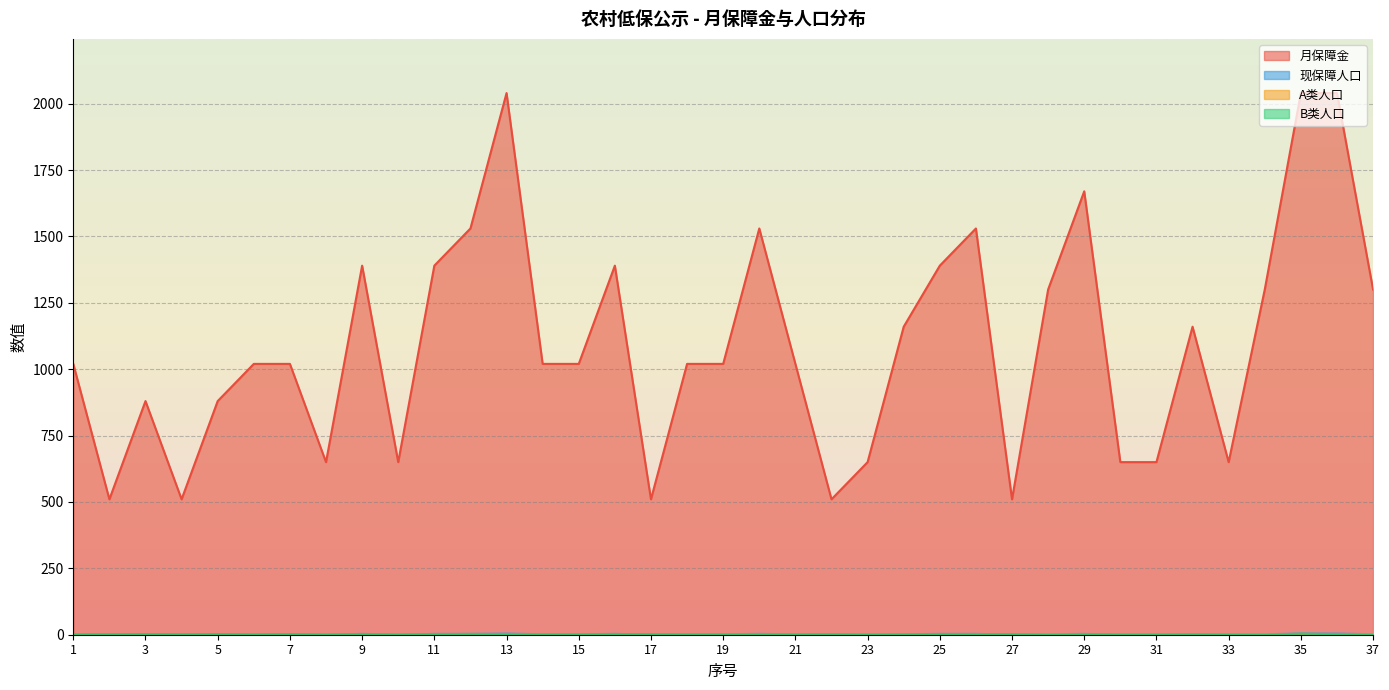

What are all the series names shown in the legend?

月保障金, 现保障人口, A类人口, B类人口